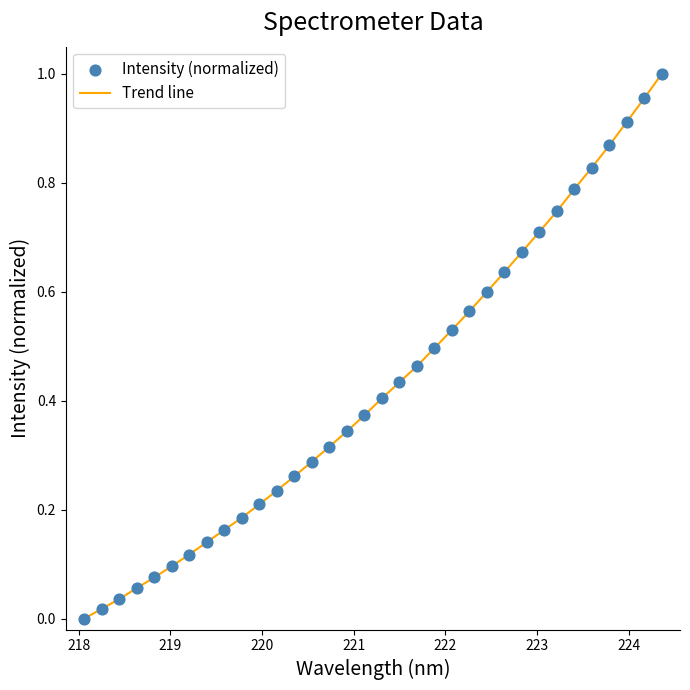

Does the chart have visible grid lines?

No